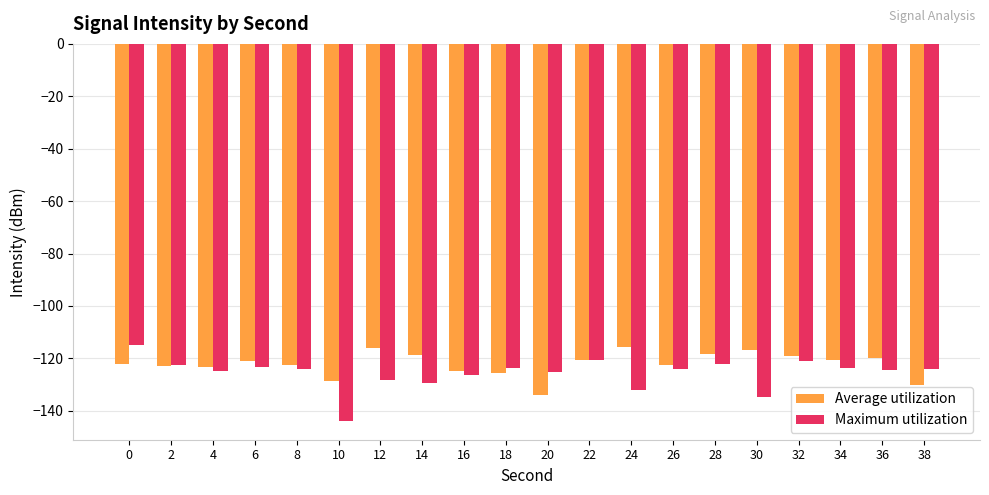

Rank the series at 10 from lowest to highest value.

Maximum utilization, Average utilization